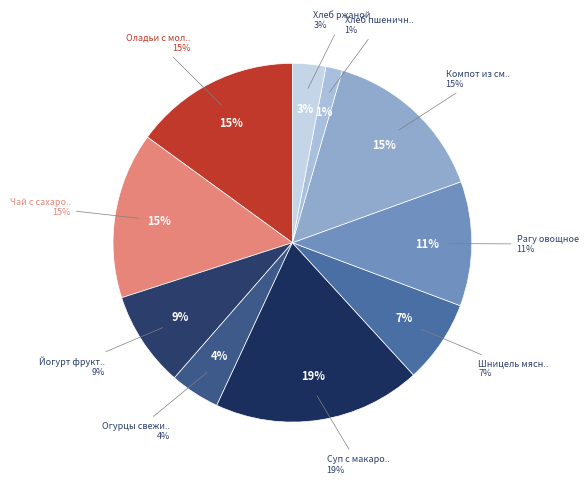

To the nearest percent, what percentage of the pie is Рагу овощное?

11%